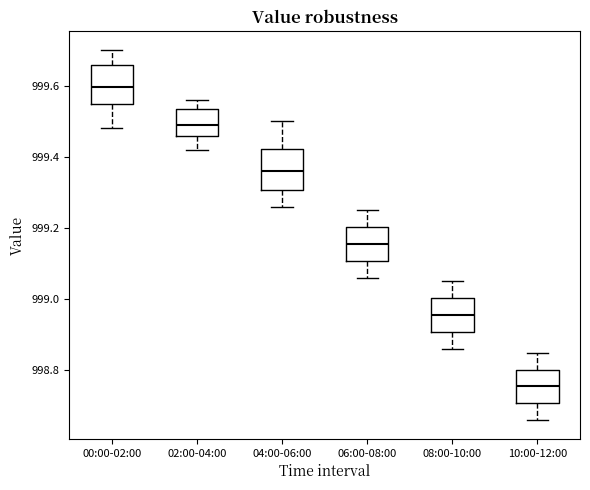

Where is the upper edge of the box for 02:00-04:00 on the y-axis? The values are not printed on the chart, so give them approximately, as read against the axis.

999.54